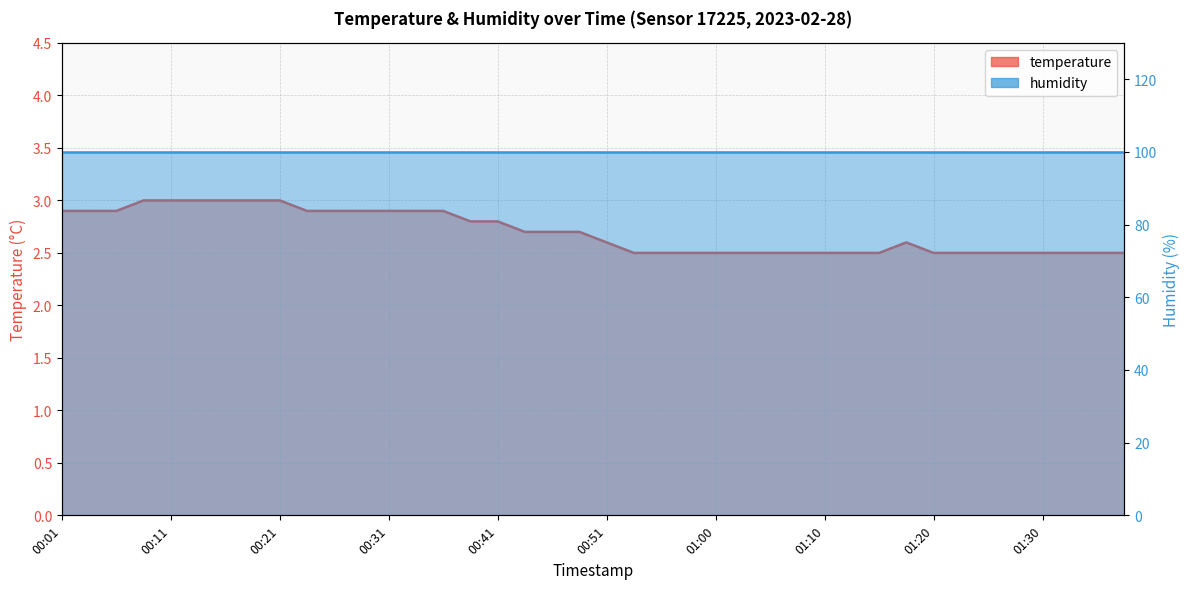

What position from the left is 00:56?

23